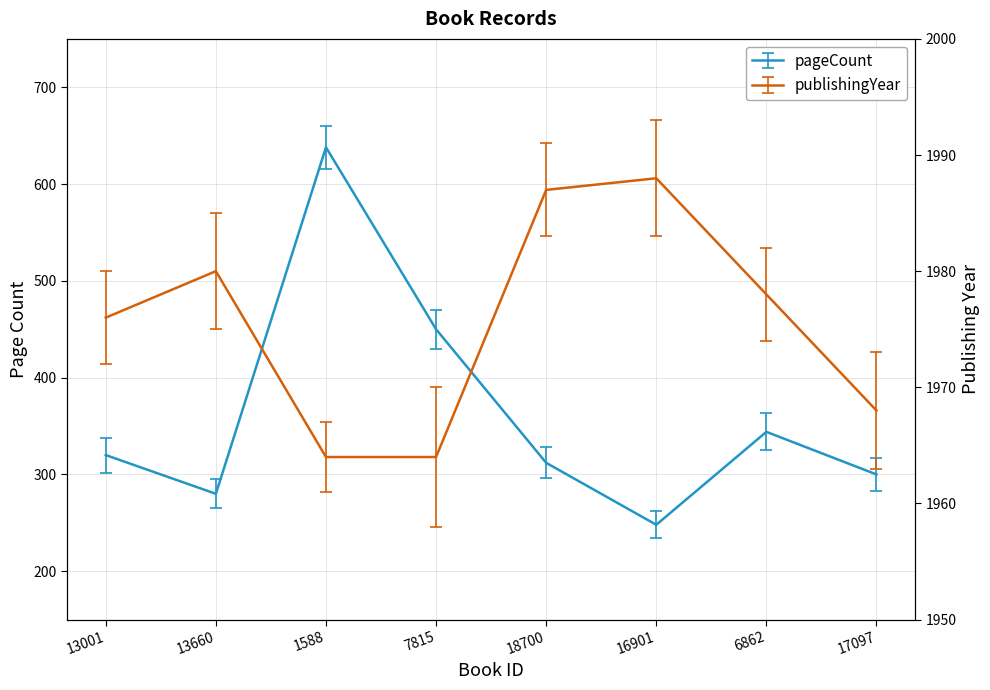

What is the average value of the pageCount series?

362